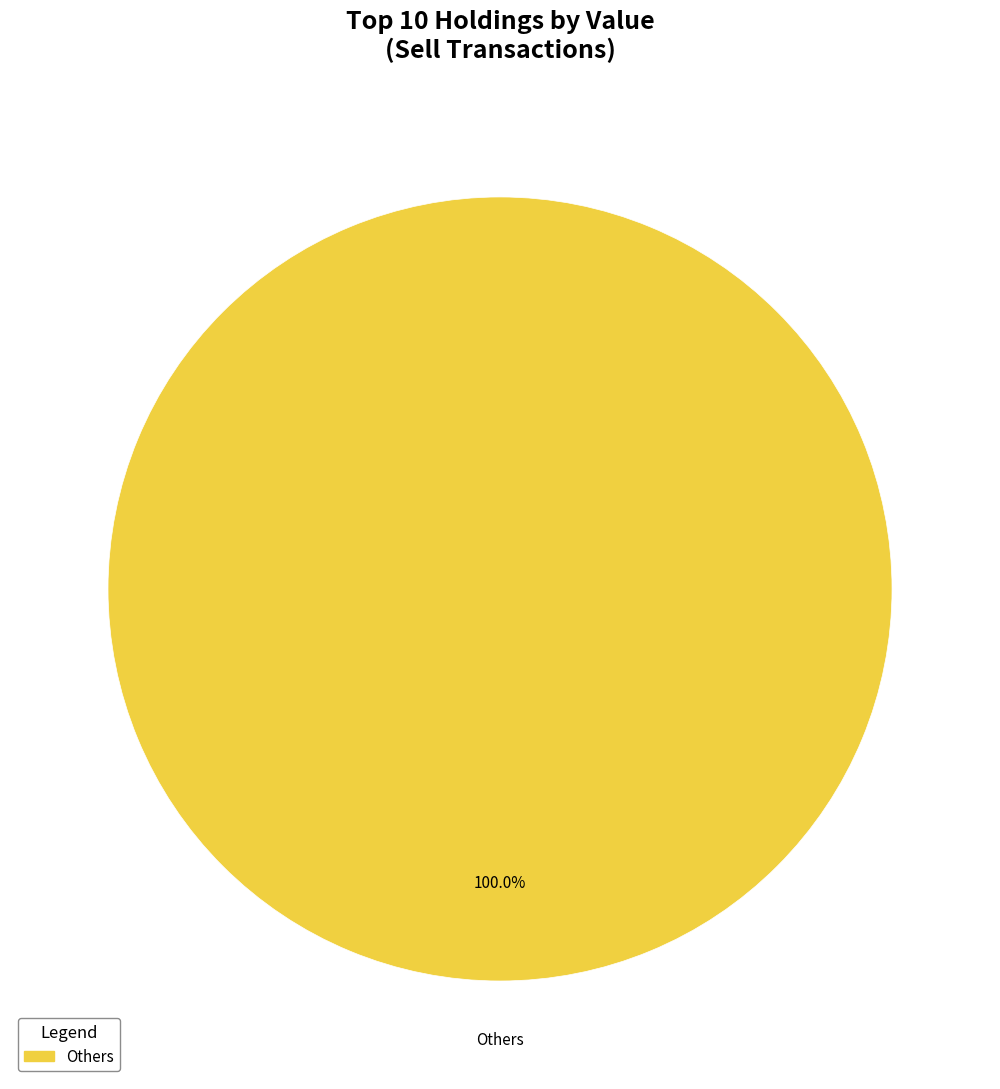

Is there any slice that represents more than half of the pie?

Yes